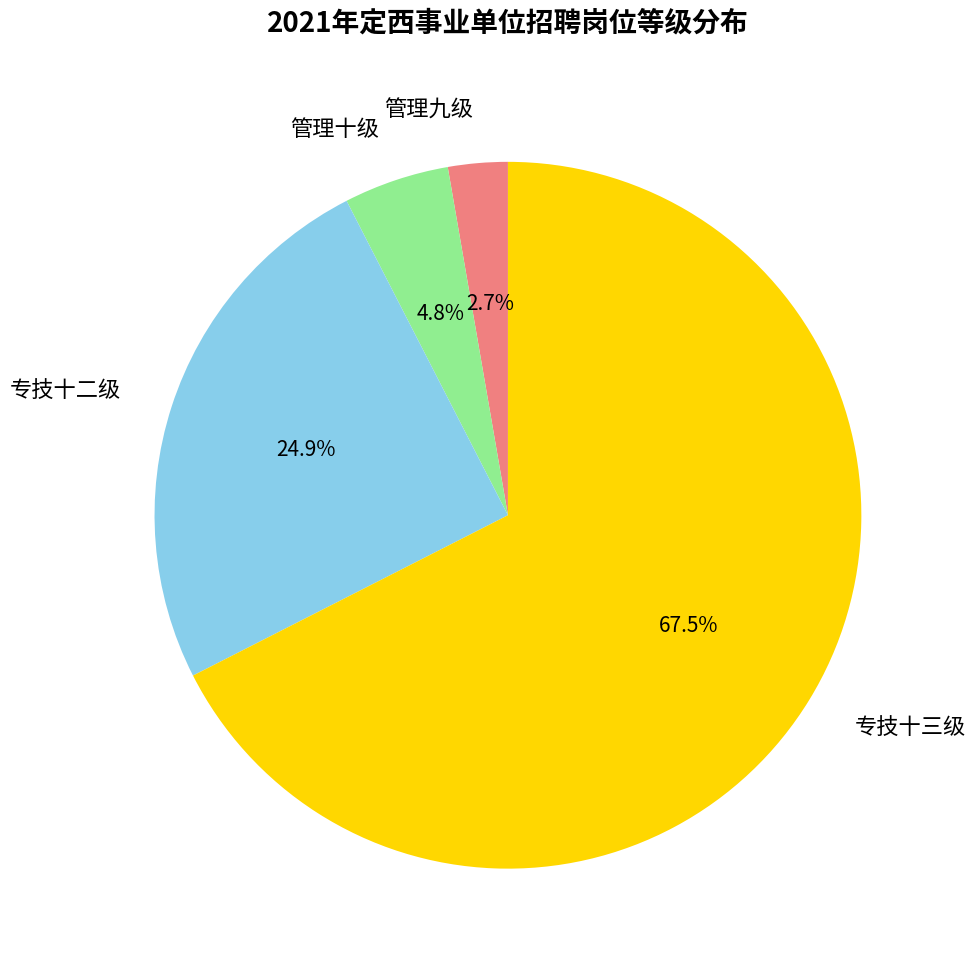

Between 专技十三级 and 专技十二级, which is larger?

专技十三级